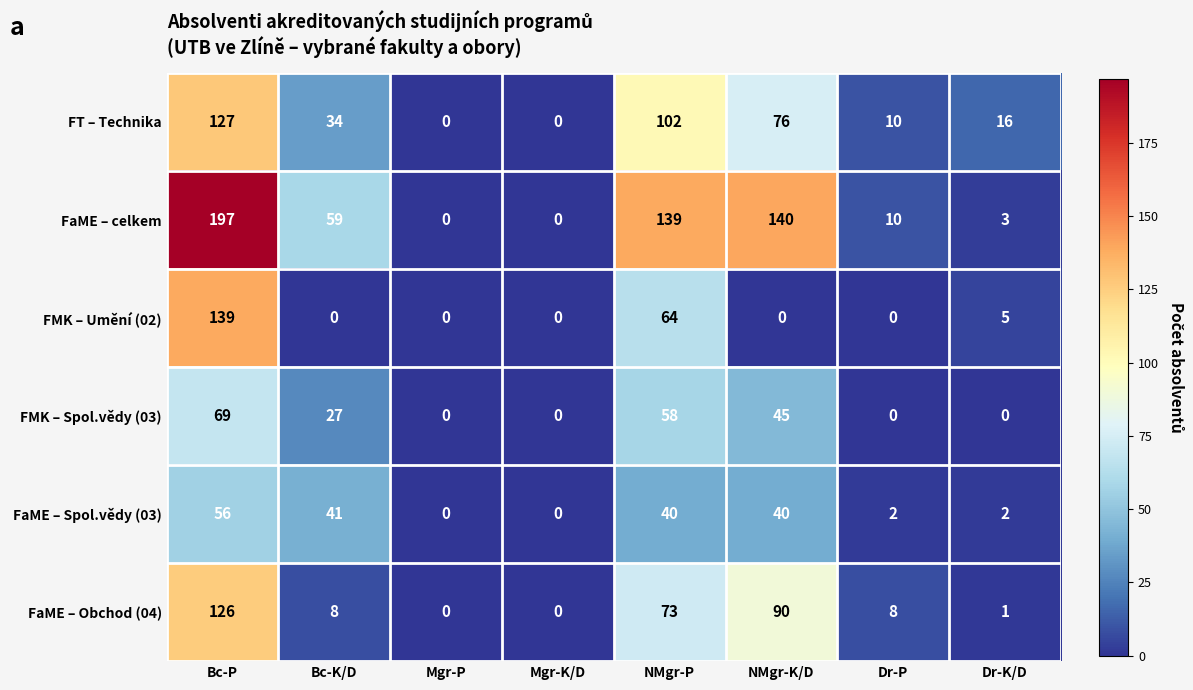

What is the difference between the highest and lowest values at Bc-P?

141